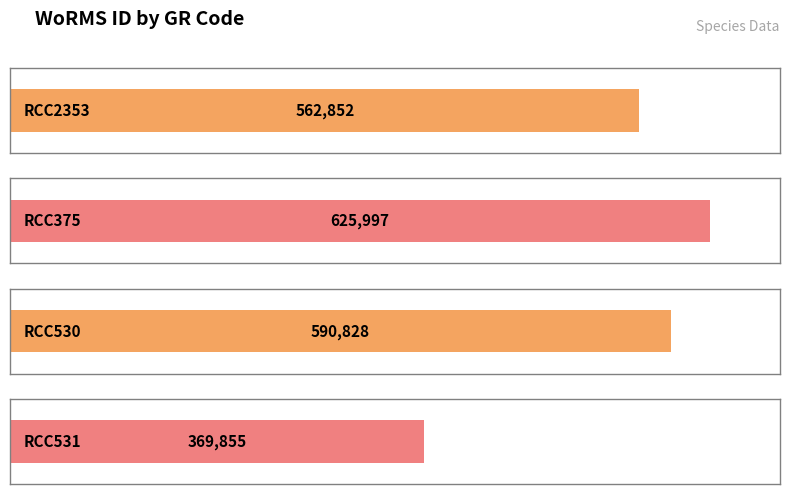

True or false: the data shows 369855 at RCC531.

True